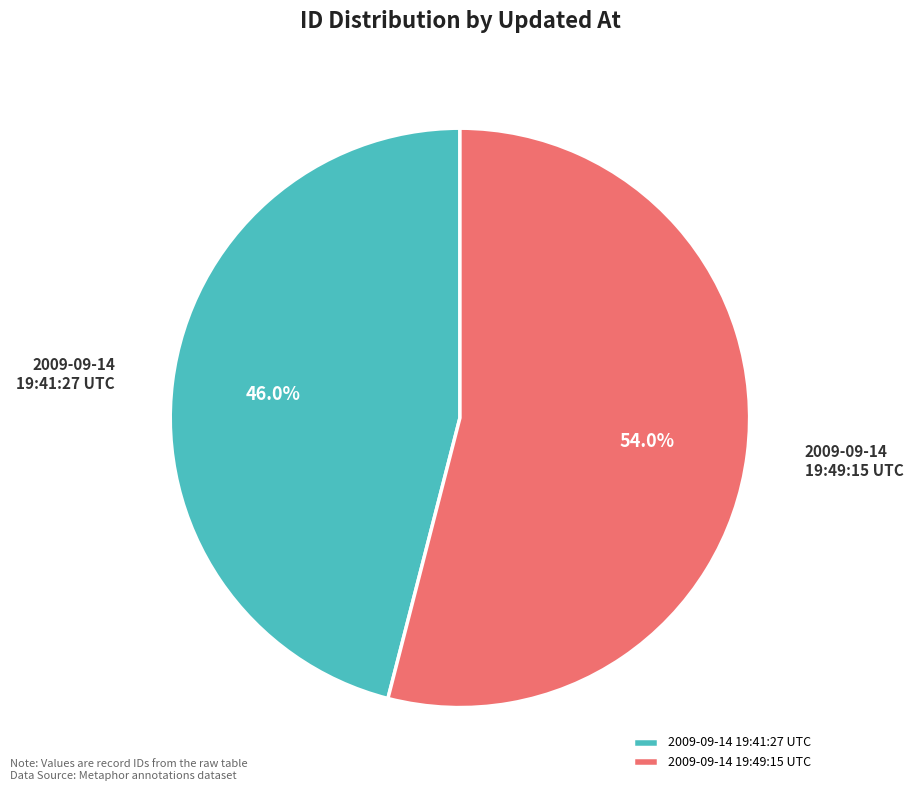

What percentage is the 2009-09-14 19:41:27 UTC slice, to the nearest percent?

46%